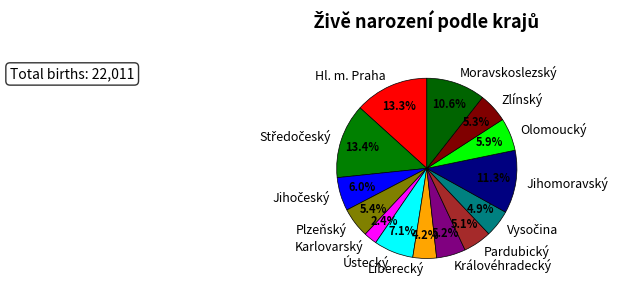

Does any single category account for the majority?

No